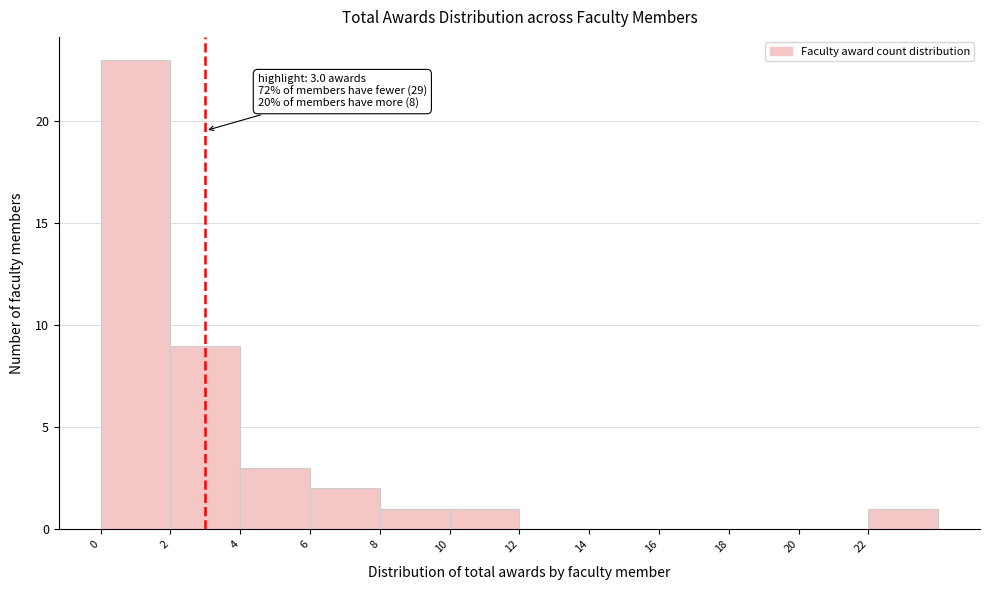

Over which range of the x-axis is the bar tallest?

0 to 2